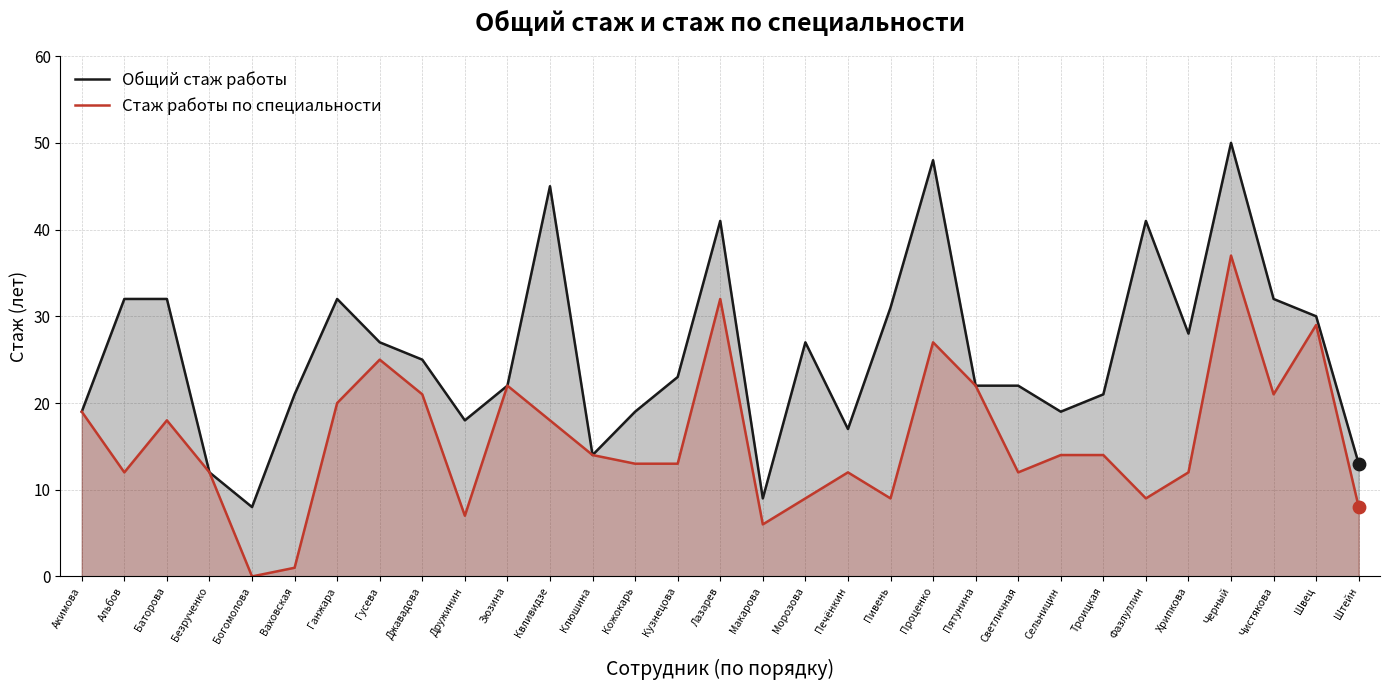

Which series contains the lowest Y value?

Стаж работы по специальности